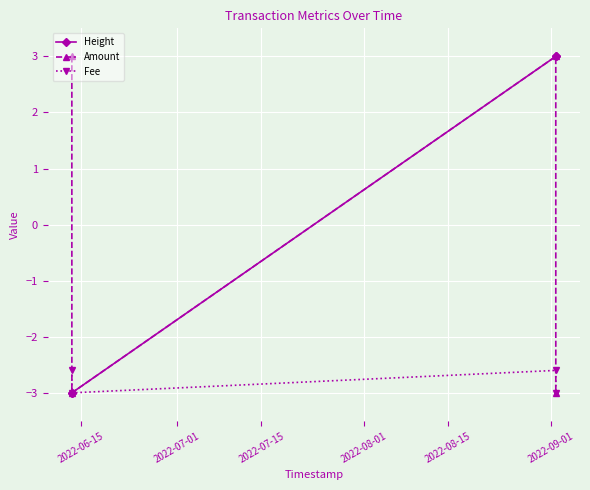

Does the chart display data point markers on the line(s)?

Yes